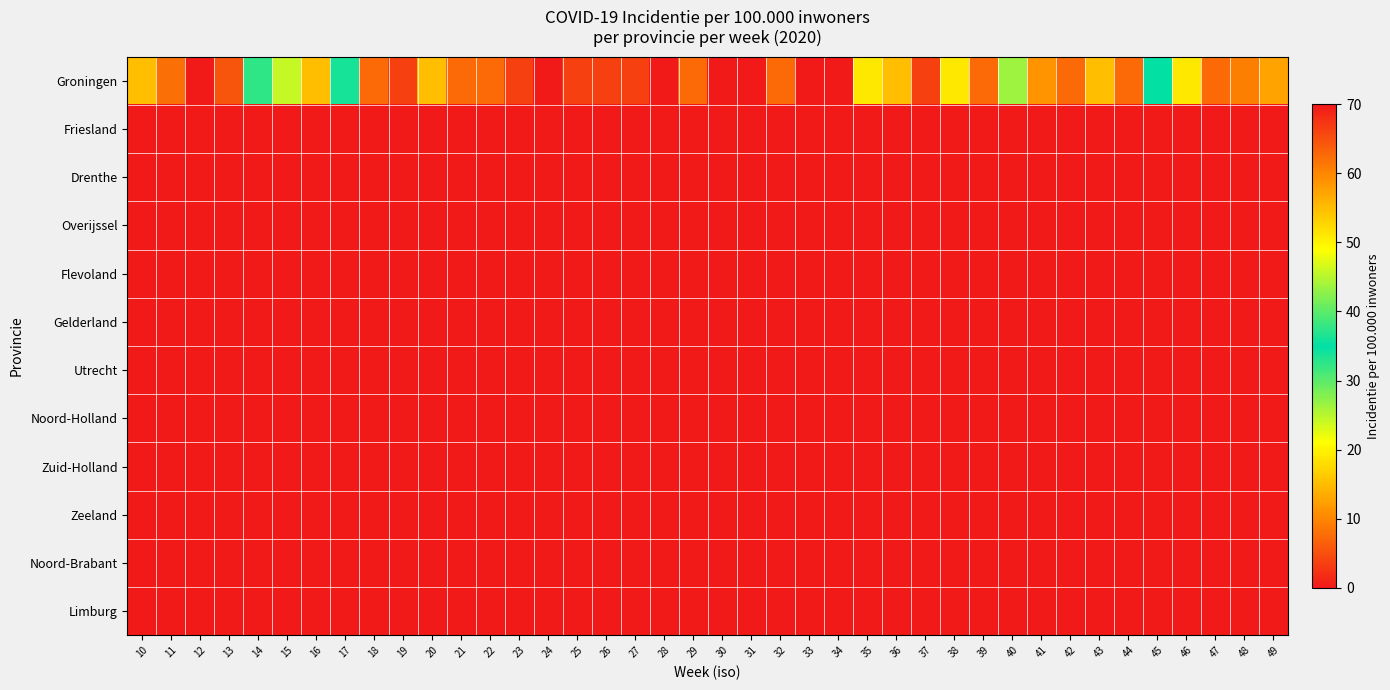

Reading left to right, list all the values displayed in this chart.

Groningen: 10=15.2	11=8.1	12=0.0	13=64.5	14=32.3	15=24.2	16=15.2	17=33.7	18=7.6	19=3.8	20=15.2	21=7.6	22=7.6	23=3.8	24=0.0	25=3.8	26=3.8	27=3.8	28=0.0	29=7.6	30=0.0	31=0.0	32=7.6	33=0.0	34=0.0	35=19.0	36=15.2	37=3.8	38=19.0	39=7.6	40=26.5	41=11.4	42=7.6	43=15.2	44=7.6	45=35.1	46=19.0	47=7.6	48=9.4	49=12.6
Friesland: 10=0.0	11=0.0	12=0.0	13=0.0	14=0.0	15=0.0	16=0.0	17=0.0	18=0.0	19=0.0	20=0.0	21=0.0	22=0.0	23=0.0	24=0.0	25=0.0	26=0.0	27=0.0	28=0.0	29=0.0	30=0.0	31=0.0	32=0.0	33=0.0	34=0.0	35=0.0	36=0.0	37=0.0	38=0.0	39=0.0	40=0.0	41=0.0	42=0.0	43=0.0	44=0.0	45=0.0	46=0.0	47=0.0	48=0.0	49=0.0
Drenthe: 10=0.0	11=0.0	12=0.0	13=0.0	14=0.0	15=0.0	16=0.0	17=0.0	18=0.0	19=0.0	20=0.0	21=0.0	22=0.0	23=0.0	24=0.0	25=0.0	26=0.0	27=0.0	28=0.0	29=0.0	30=0.0	31=0.0	32=0.0	33=0.0	34=0.0	35=0.0	36=0.0	37=0.0	38=0.0	39=0.0	40=0.0	41=0.0	42=0.0	43=0.0	44=0.0	45=0.0	46=0.0	47=0.0	48=0.0	49=0.0
Overijssel: 10=0.0	11=0.0	12=0.0	13=0.0	14=0.0	15=0.0	16=0.0	17=0.0	18=0.0	19=0.0	20=0.0	21=0.0	22=0.0	23=0.0	24=0.0	25=0.0	26=0.0	27=0.0	28=0.0	29=0.0	30=0.0	31=0.0	32=0.0	33=0.0	34=0.0	35=0.0	36=0.0	37=0.0	38=0.0	39=0.0	40=0.0	41=0.0	42=0.0	43=0.0	44=0.0	45=0.0	46=0.0	47=0.0	48=0.0	49=0.0
Flevoland: 10=0.0	11=0.0	12=0.0	13=0.0	14=0.0	15=0.0	16=0.0	17=0.0	18=0.0	19=0.0	20=0.0	21=0.0	22=0.0	23=0.0	24=0.0	25=0.0	26=0.0	27=0.0	28=0.0	29=0.0	30=0.0	31=0.0	32=0.0	33=0.0	34=0.0	35=0.0	36=0.0	37=0.0	38=0.0	39=0.0	40=0.0	41=0.0	42=0.0	43=0.0	44=0.0	45=0.0	46=0.0	47=0.0	48=0.0	49=0.0
Gelderland: 10=0.0	11=0.0	12=0.0	13=0.0	14=0.0	15=0.0	16=0.0	17=0.0	18=0.0	19=0.0	20=0.0	21=0.0	22=0.0	23=0.0	24=0.0	25=0.0	26=0.0	27=0.0	28=0.0	29=0.0	30=0.0	31=0.0	32=0.0	33=0.0	34=0.0	35=0.0	36=0.0	37=0.0	38=0.0	39=0.0	40=0.0	41=0.0	42=0.0	43=0.0	44=0.0	45=0.0	46=0.0	47=0.0	48=0.0	49=0.0
Utrecht: 10=0.0	11=0.0	12=0.0	13=0.0	14=0.0	15=0.0	16=0.0	17=0.0	18=0.0	19=0.0	20=0.0	21=0.0	22=0.0	23=0.0	24=0.0	25=0.0	26=0.0	27=0.0	28=0.0	29=0.0	30=0.0	31=0.0	32=0.0	33=0.0	34=0.0	35=0.0	36=0.0	37=0.0	38=0.0	39=0.0	40=0.0	41=0.0	42=0.0	43=0.0	44=0.0	45=0.0	46=0.0	47=0.0	48=0.0	49=0.0
Noord-Holland: 10=0.0	11=0.0	12=0.0	13=0.0	14=0.0	15=0.0	16=0.0	17=0.0	18=0.0	19=0.0	20=0.0	21=0.0	22=0.0	23=0.0	24=0.0	25=0.0	26=0.0	27=0.0	28=0.0	29=0.0	30=0.0	31=0.0	32=0.0	33=0.0	34=0.0	35=0.0	36=0.0	37=0.0	38=0.0	39=0.0	40=0.0	41=0.0	42=0.0	43=0.0	44=0.0	45=0.0	46=0.0	47=0.0	48=0.0	49=0.0
Zuid-Holland: 10=0.0	11=0.0	12=0.0	13=0.0	14=0.0	15=0.0	16=0.0	17=0.0	18=0.0	19=0.0	20=0.0	21=0.0	22=0.0	23=0.0	24=0.0	25=0.0	26=0.0	27=0.0	28=0.0	29=0.0	30=0.0	31=0.0	32=0.0	33=0.0	34=0.0	35=0.0	36=0.0	37=0.0	38=0.0	39=0.0	40=0.0	41=0.0	42=0.0	43=0.0	44=0.0	45=0.0	46=0.0	47=0.0	48=0.0	49=0.0
Zeeland: 10=0.0	11=0.0	12=0.0	13=0.0	14=0.0	15=0.0	16=0.0	17=0.0	18=0.0	19=0.0	20=0.0	21=0.0	22=0.0	23=0.0	24=0.0	25=0.0	26=0.0	27=0.0	28=0.0	29=0.0	30=0.0	31=0.0	32=0.0	33=0.0	34=0.0	35=0.0	36=0.0	37=0.0	38=0.0	39=0.0	40=0.0	41=0.0	42=0.0	43=0.0	44=0.0	45=0.0	46=0.0	47=0.0	48=0.0	49=0.0
Noord-Brabant: 10=0.0	11=0.0	12=0.0	13=0.0	14=0.0	15=0.0	16=0.0	17=0.0	18=0.0	19=0.0	20=0.0	21=0.0	22=0.0	23=0.0	24=0.0	25=0.0	26=0.0	27=0.0	28=0.0	29=0.0	30=0.0	31=0.0	32=0.0	33=0.0	34=0.0	35=0.0	36=0.0	37=0.0	38=0.0	39=0.0	40=0.0	41=0.0	42=0.0	43=0.0	44=0.0	45=0.0	46=0.0	47=0.0	48=0.0	49=0.0
Limburg: 10=0.0	11=0.0	12=0.0	13=0.0	14=0.0	15=0.0	16=0.0	17=0.0	18=0.0	19=0.0	20=0.0	21=0.0	22=0.0	23=0.0	24=0.0	25=0.0	26=0.0	27=0.0	28=0.0	29=0.0	30=0.0	31=0.0	32=0.0	33=0.0	34=0.0	35=0.0	36=0.0	37=0.0	38=0.0	39=0.0	40=0.0	41=0.0	42=0.0	43=0.0	44=0.0	45=0.0	46=0.0	47=0.0	48=0.0	49=0.0